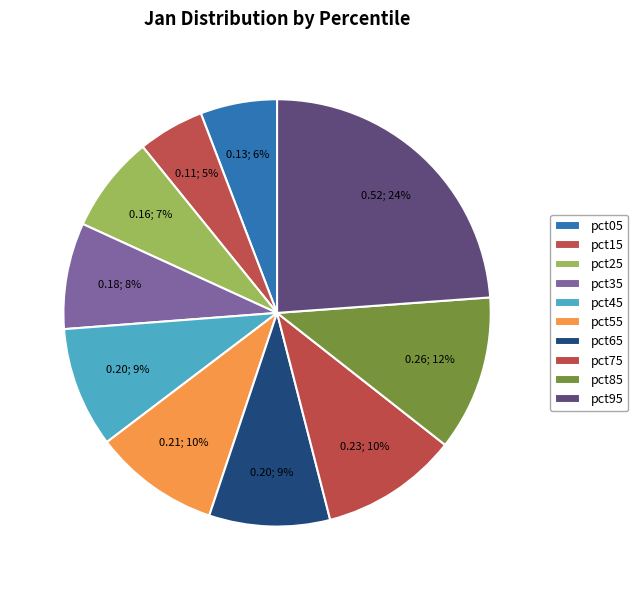

To the nearest percent, what is the difference between the largest and smallest slice percentages?

19%